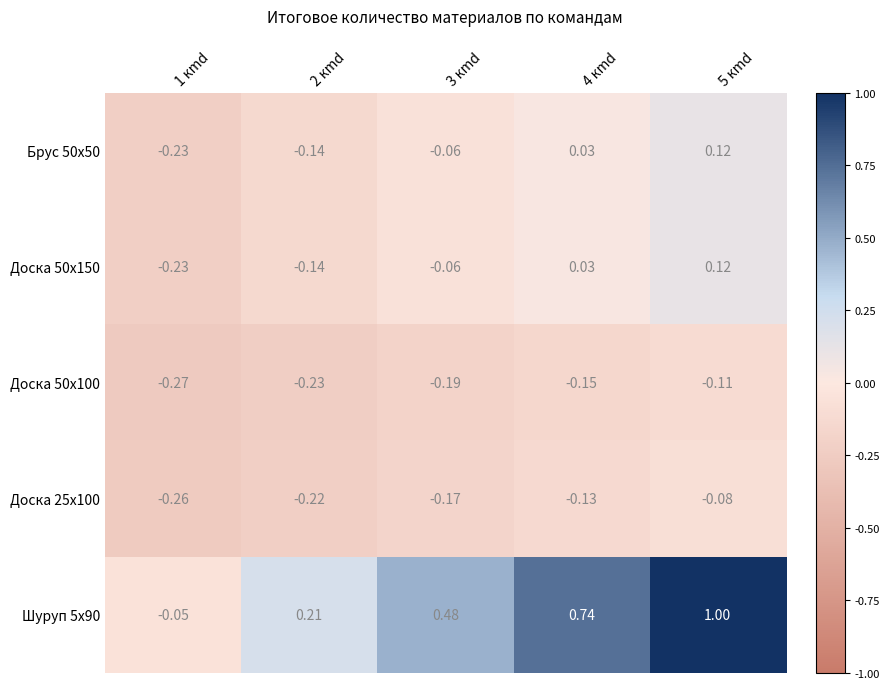

What is the difference between the highest and lowest values at 1 кmd?

0.2